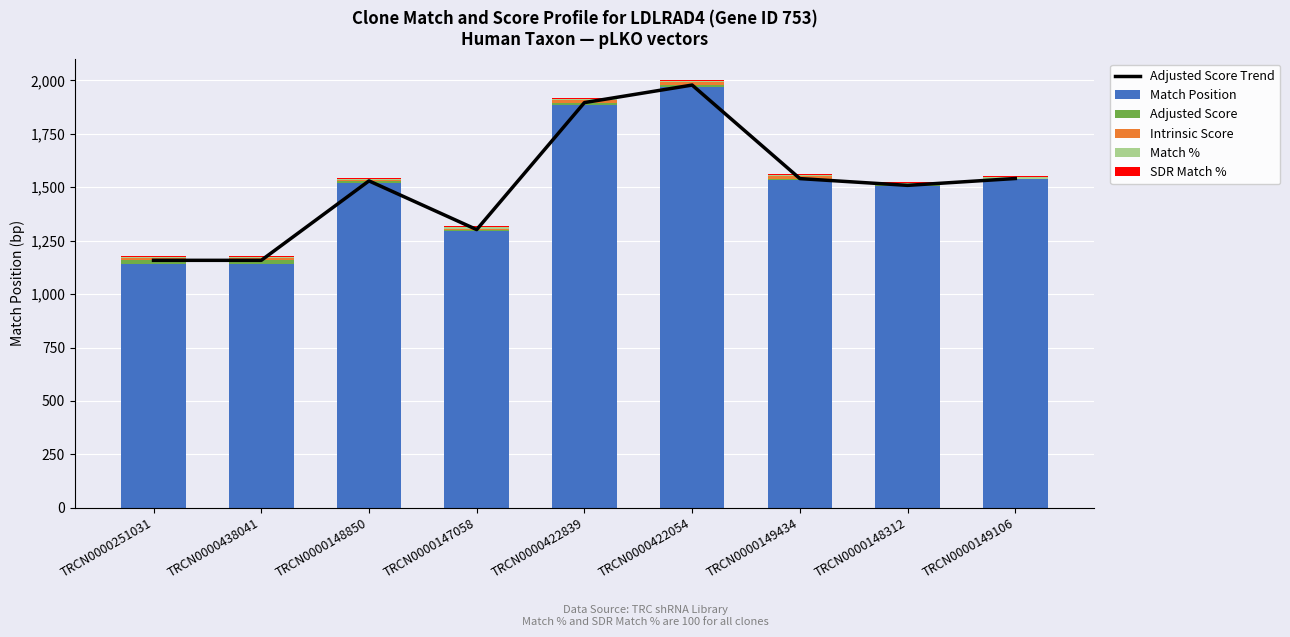

Rank the categories by Adjusted Score Trend value from highest to lowest.

TRCN0000422054, TRCN0000422839, TRCN0000149106, TRCN0000149434, TRCN0000148850, TRCN0000148312, TRCN0000147058, TRCN0000251031, TRCN0000438041